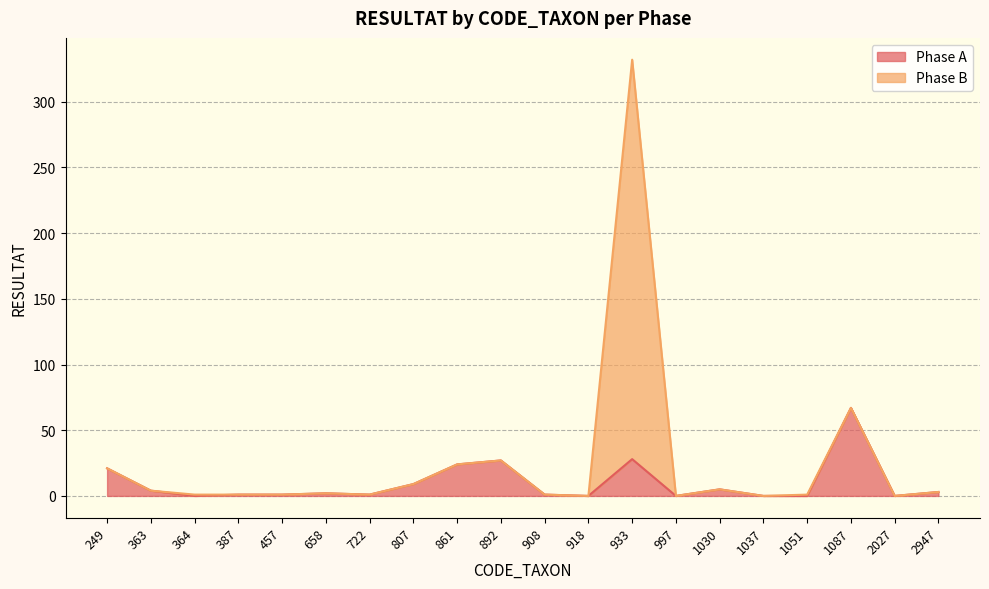

How many data points are less than 2?

10